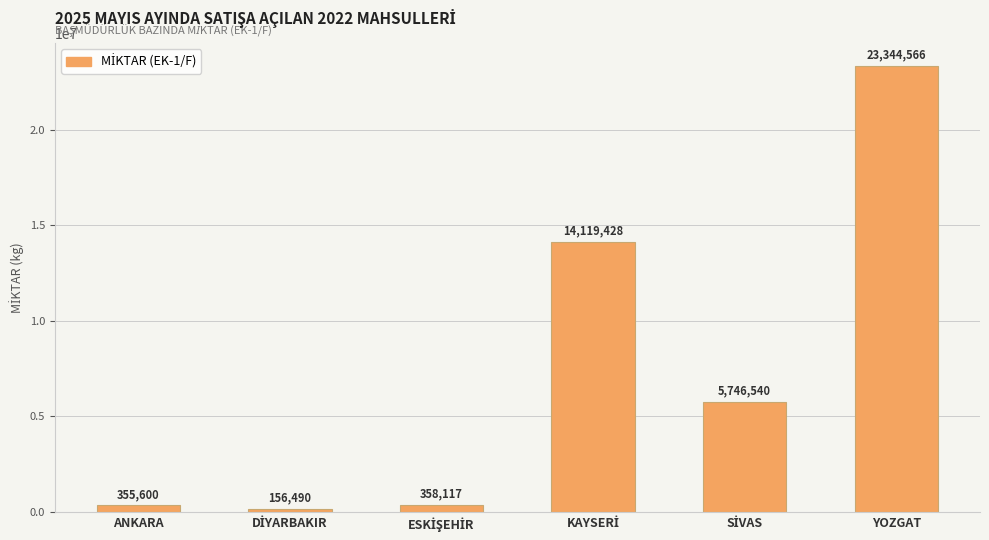

Reading right to left, extract all data points from this chart.

23344566	5746540	14119428	358117	156490	355600